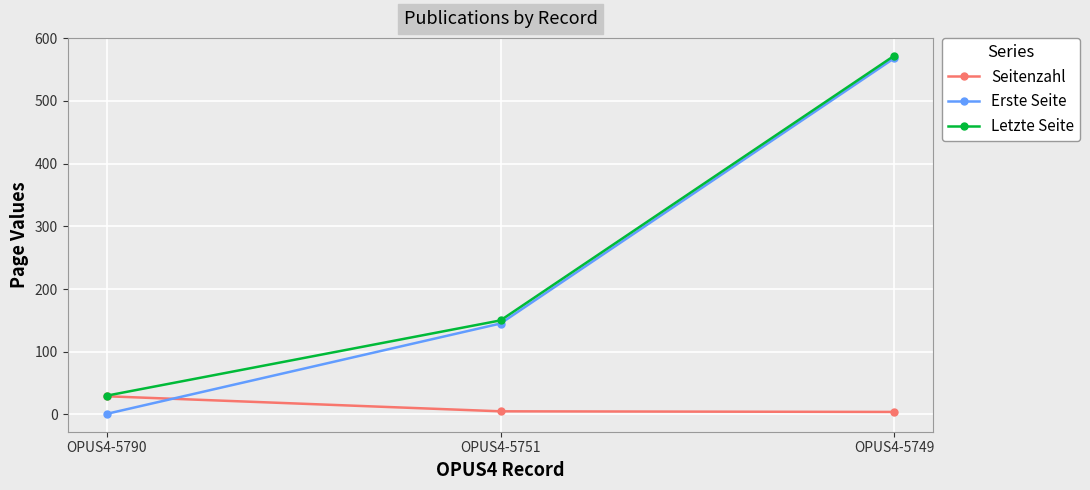

Where is Letzte Seite nearest to the value 301?

OPUS4-5751